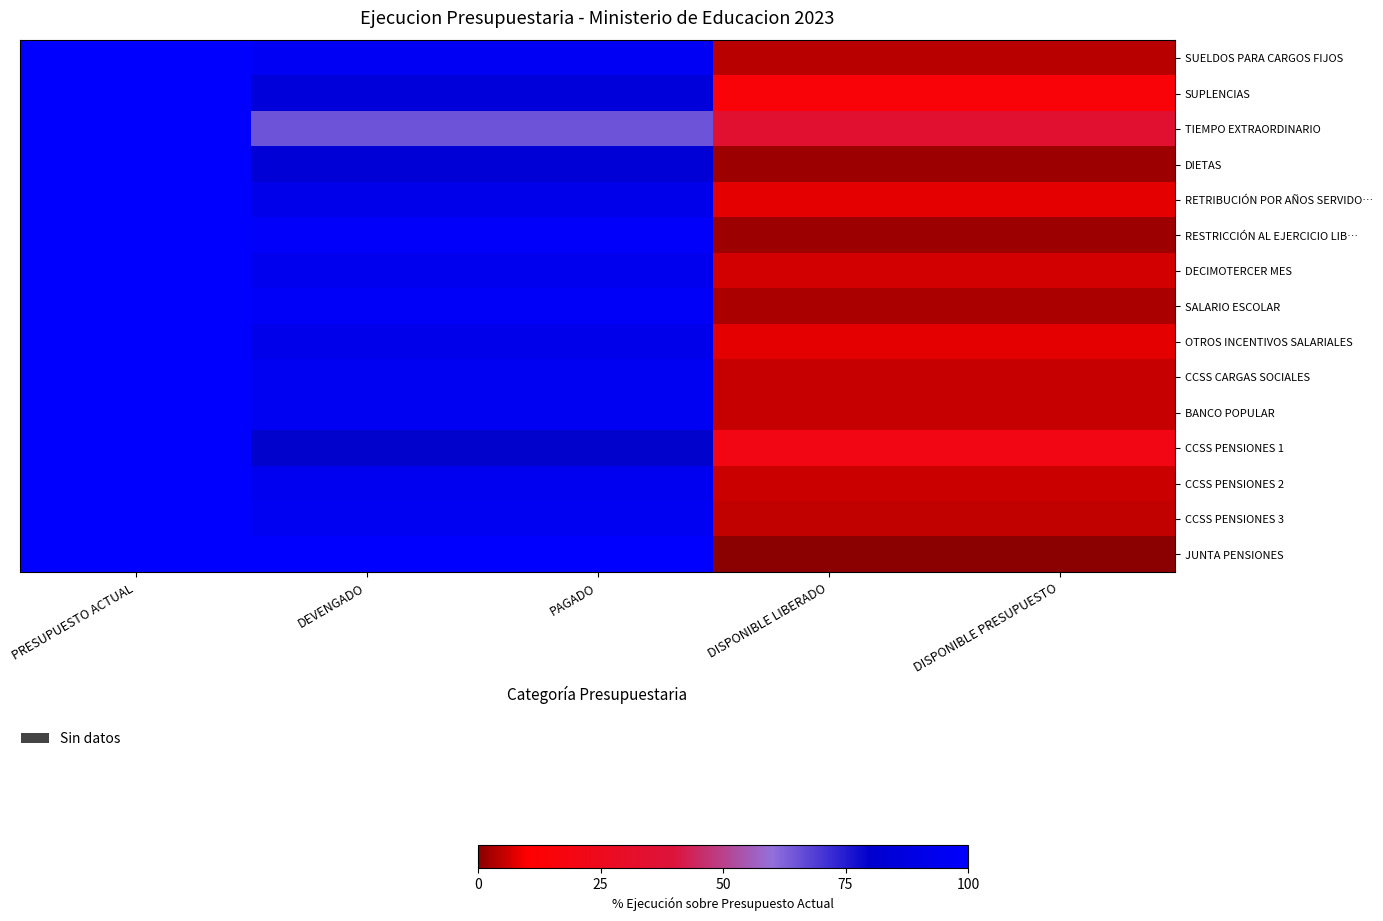

Which series changed the most between PRESUPUESTO ACTUAL and PAGADO?

TIEMPO EXTRAORDINARIO